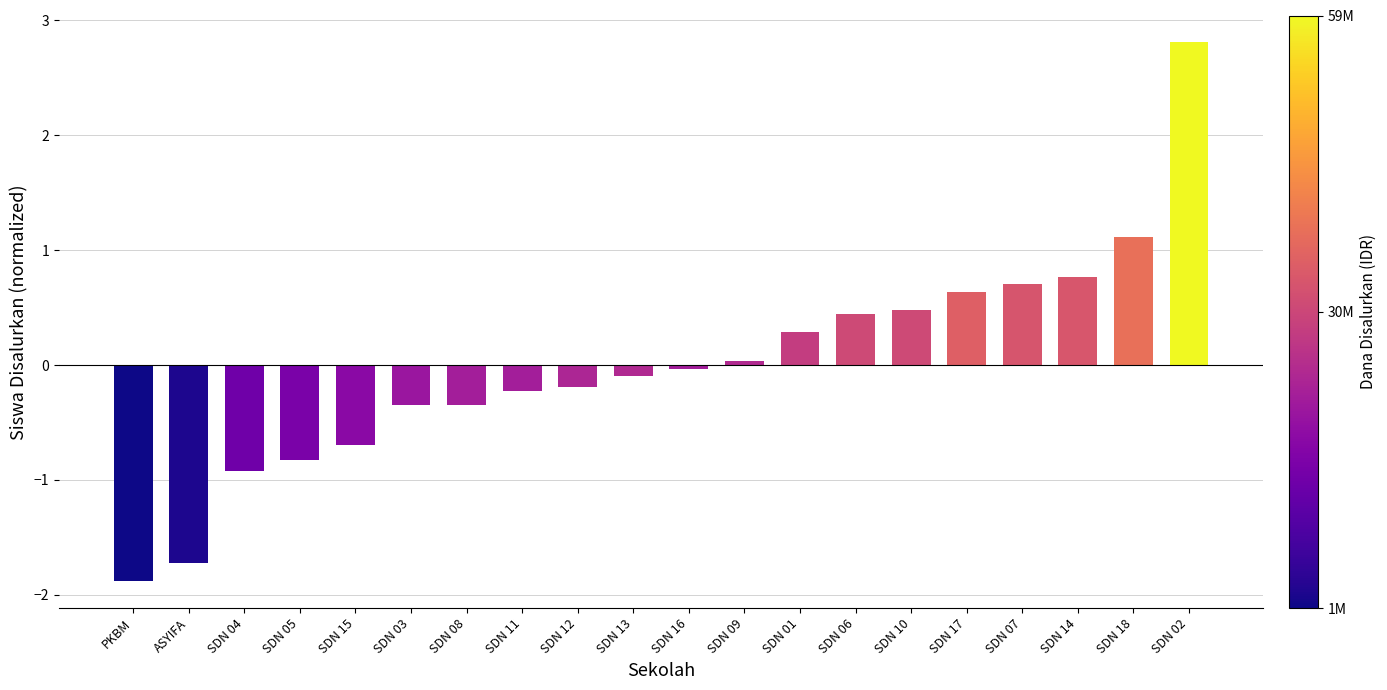

Is it true that the value at SDN 11 is -0.2?

True